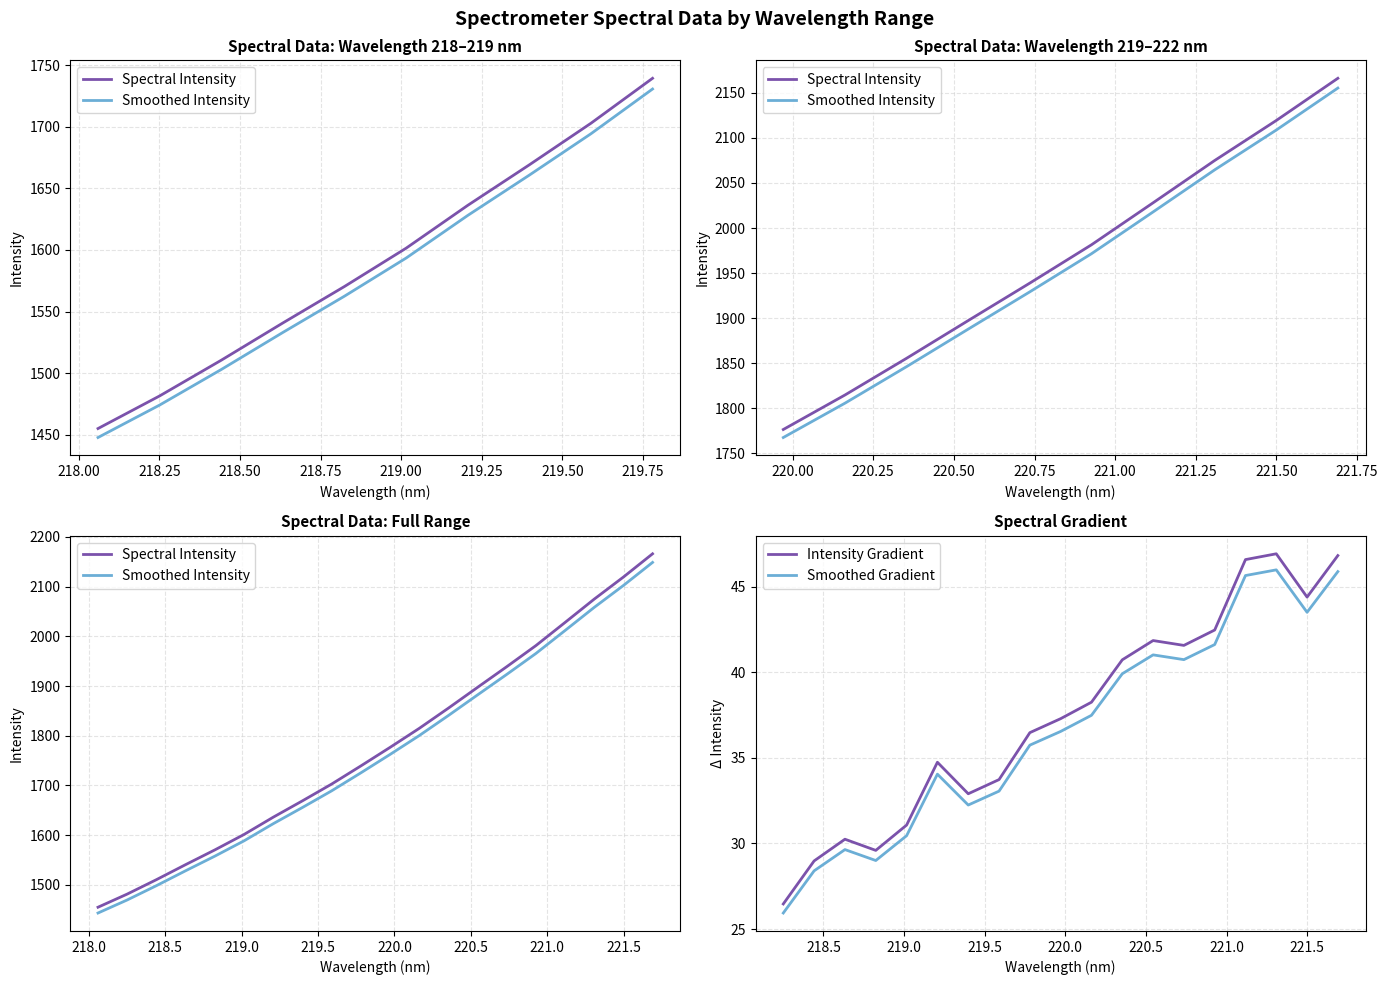

Between 218.6332 and 218.0596, which is larger?

218.6332